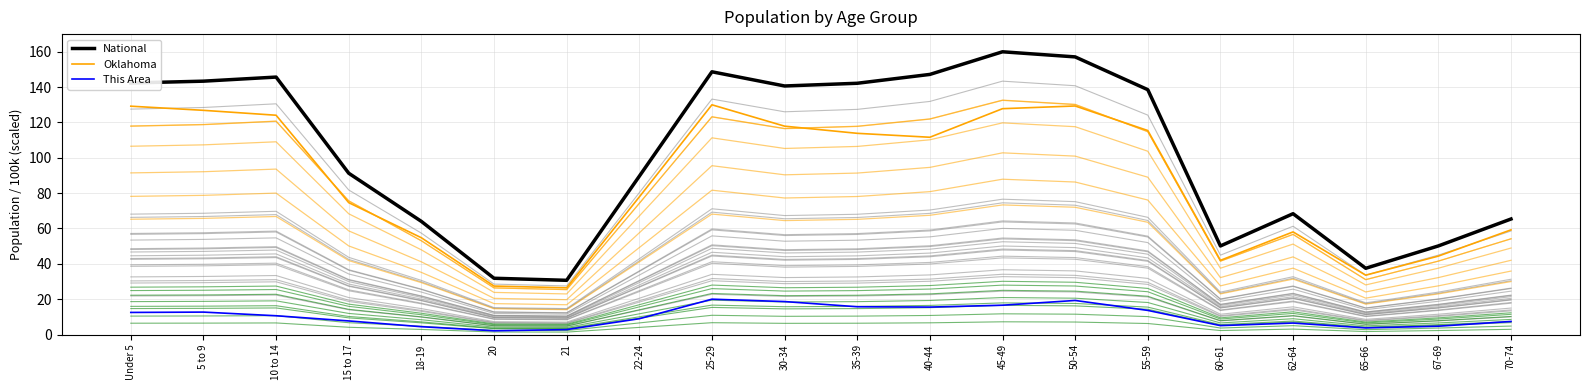

Reading left to right, list all the values displayed in this chart.

National: Under 5=142.3	5 to 9=143.4	10 to 14=145.7	15 to 17=91.3	18-19=64.0	20=31.8	21=30.7	22-24=89.6	25-29=148.7	30-34=140.6	35-39=142.2	40-44=147.2	45-49=160.0	50-54=157.1	55-59=138.6	60-61=50.1	62-64=68.4	65-66=37.5	67-69=50.1	70-74=65.4
Oklahoma: Under 5=129.2	5 to 9=126.9	10 to 14=124.1	15 to 17=74.6	18-19=54.8	20=27.4	21=26.4	22-24=77.9	25-29=130.0	30-34=117.9	35-39=113.9	40-44=111.6	45-49=127.8	50-54=129.3	55-59=115.4	60-61=42.0	62-64=58.1	65-66=33.6	67-69=44.4	70-74=59.2
This Area: Under 5=12.5	5 to 9=12.7	10 to 14=10.6	15 to 17=7.7	18-19=4.4	20=2.1	21=2.8	22-24=8.9	25-29=20.0	30-34=18.7	35-39=15.7	40-44=15.5	45-49=16.6	50-54=19.3	55-59=13.7	60-61=5.0	62-64=6.5	65-66=3.8	67-69=4.7	70-74=7.4